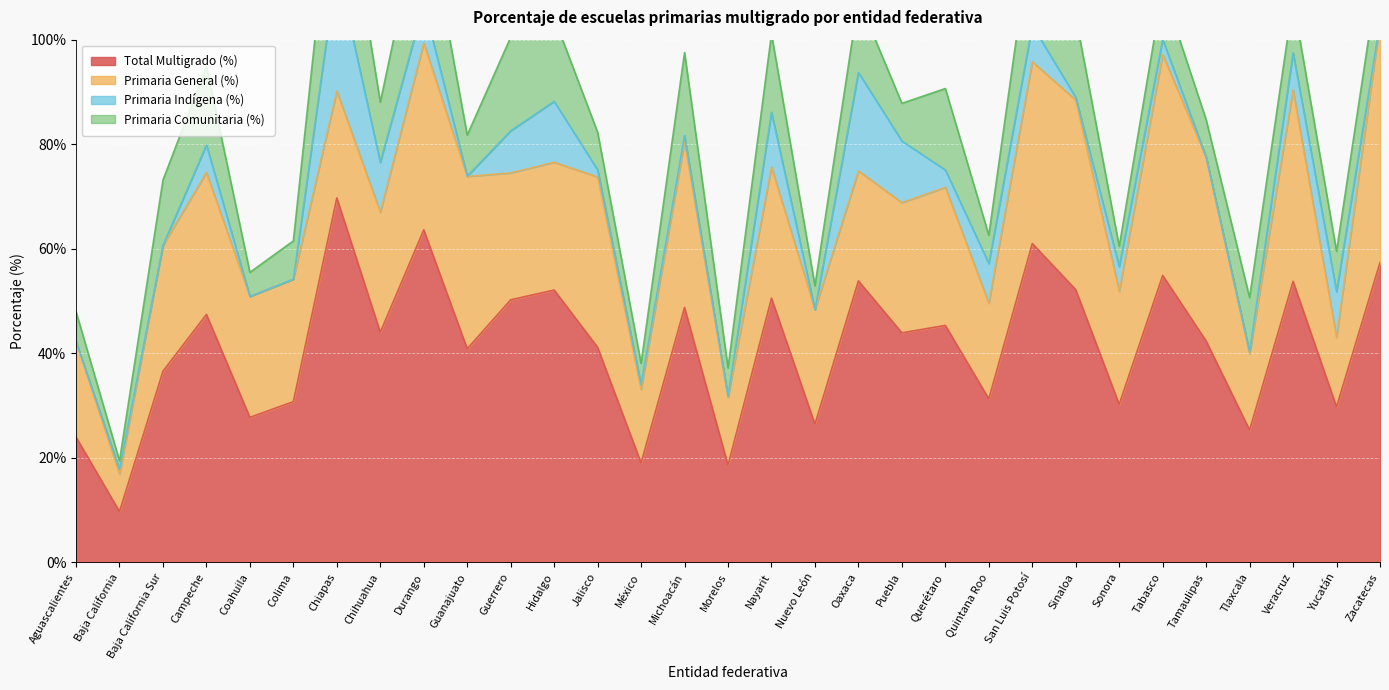

Reading left to right, what are all the values shown in this chart?

Total Multigrado (%): 24.0	9.7	36.6	47.4	27.7	30.8	69.7	44.0	63.6	40.9	50.2	52.1	41.1	19.0	48.8	18.6	50.5	26.4	53.9	43.9	45.3	31.3	61.0	52.2	30.2	54.9	42.3	25.3	53.8	29.8	57.4
Primaria General (%): 18.3	7.1	24.1	27.2	23.1	23.4	20.4	23.0	35.7	33.0	24.3	24.4	32.6	14.1	31.7	12.9	25.1	21.9	21.0	24.9	26.4	18.3	34.8	36.3	21.6	42.3	35.2	14.6	36.6	13.3	45.9
Primaria Indígena (%): 0.0	1.0	0.0	5.3	0.0	0.0	24.0	9.6	7.4	0.0	8.1	11.6	1.4	0.9	1.2	0.3	10.5	0.0	18.8	11.8	3.3	7.6	6.9	0.5	4.7	2.9	0.0	0.4	7.1	8.8	0.0
Primaria Comunitaria (%): 5.7	1.6	12.5	15.0	4.6	7.3	25.3	11.5	20.5	7.9	17.9	16.0	7.2	4.0	15.9	5.4	15.0	4.5	14.0	7.2	15.6	5.4	19.3	15.4	3.9	9.7	7.2	10.4	10.1	7.7	11.4